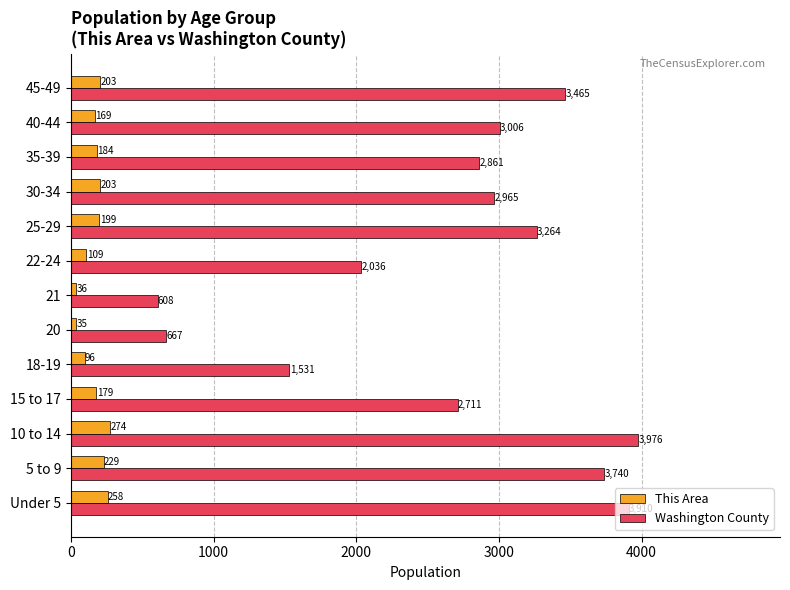

At which category is the sum across all series the highest?

10 to 14